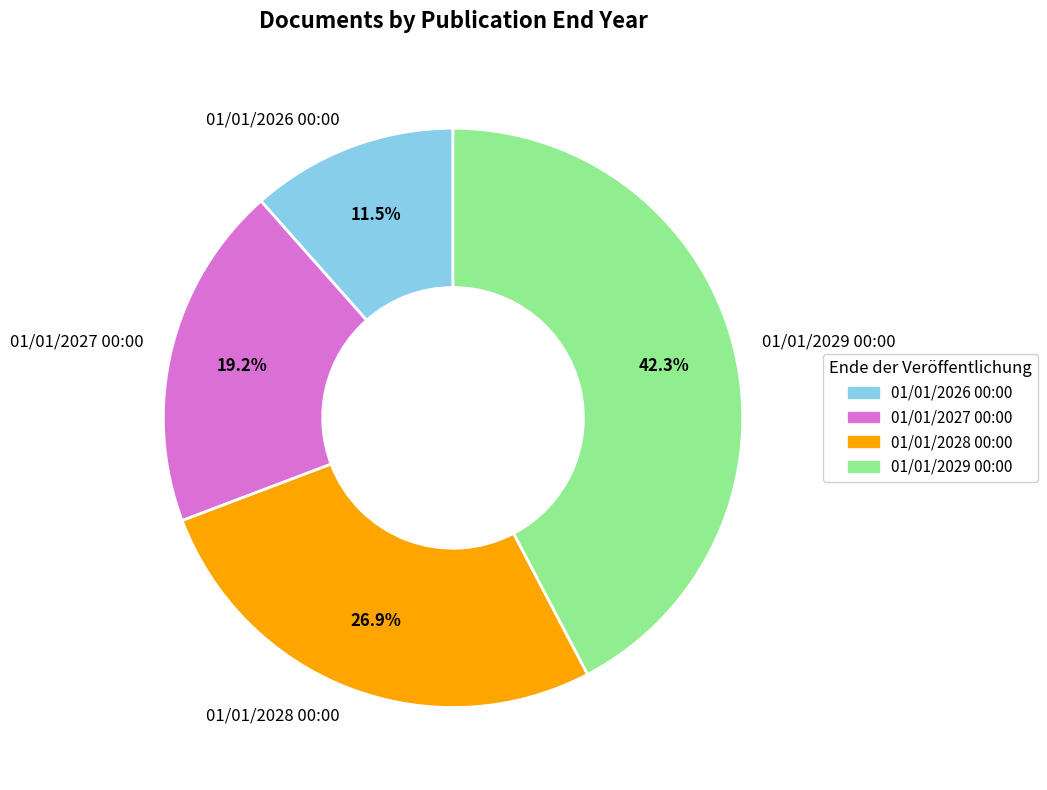

What percentage is NOT represented by 01/01/2028 00:00?

73.1%